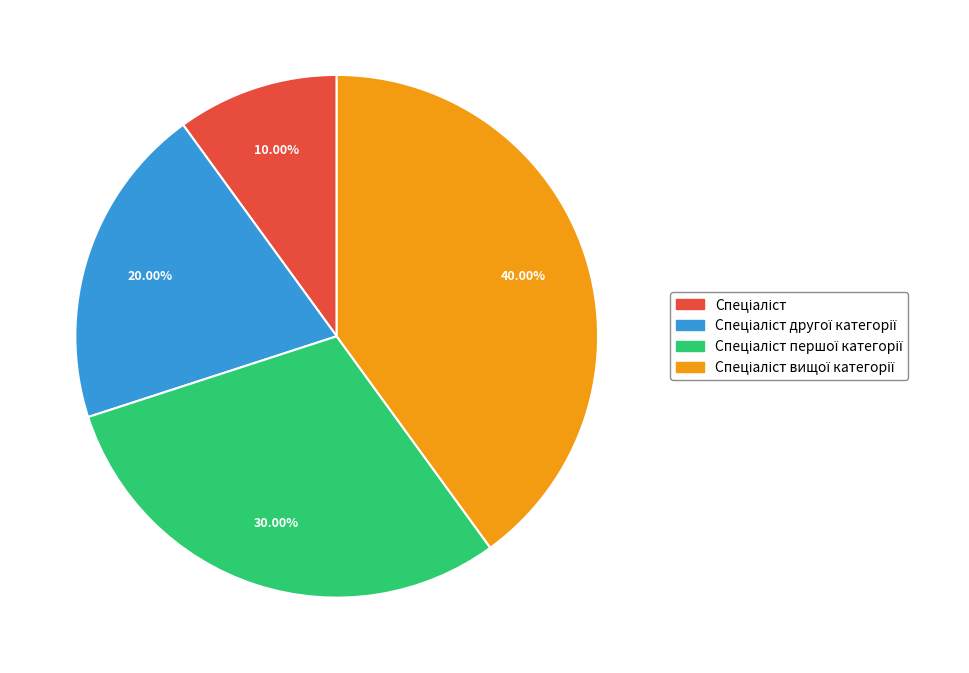

Does any single category account for the majority?

No